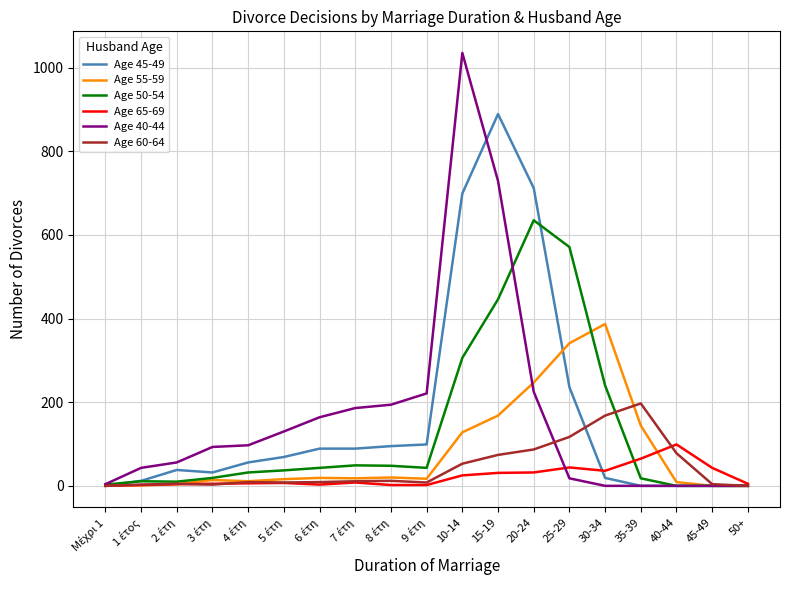

True or false: Age 45-49 and Age 50-54 cross at least once.

True